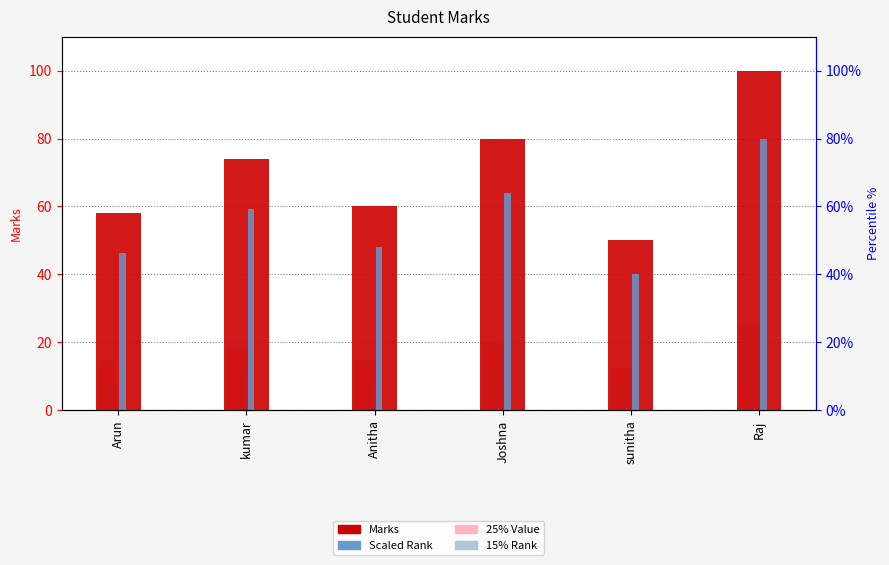

At how many categories does at least one series exceed 48?

6